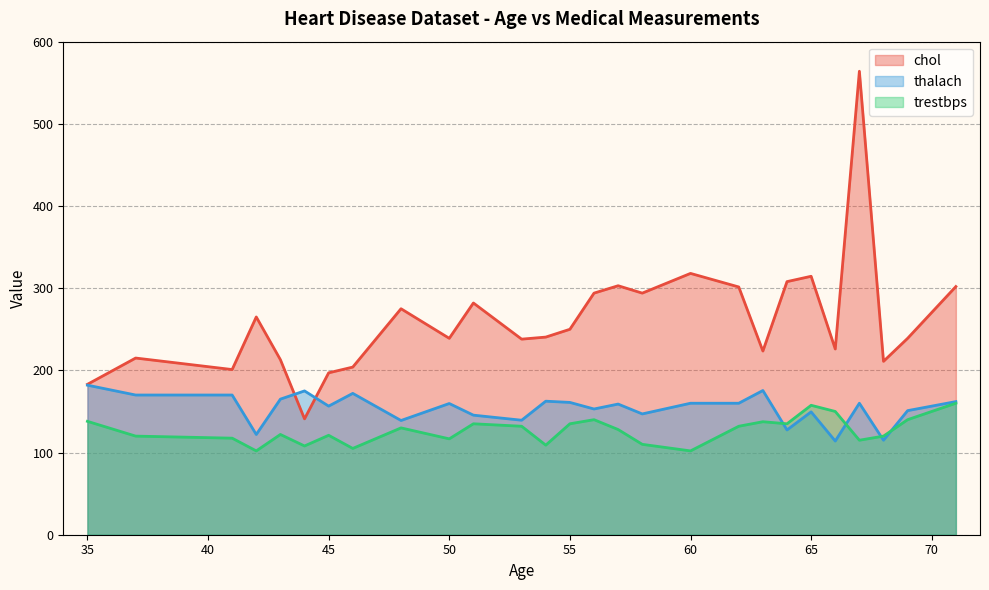

Which series has the widest spread of values?

chol